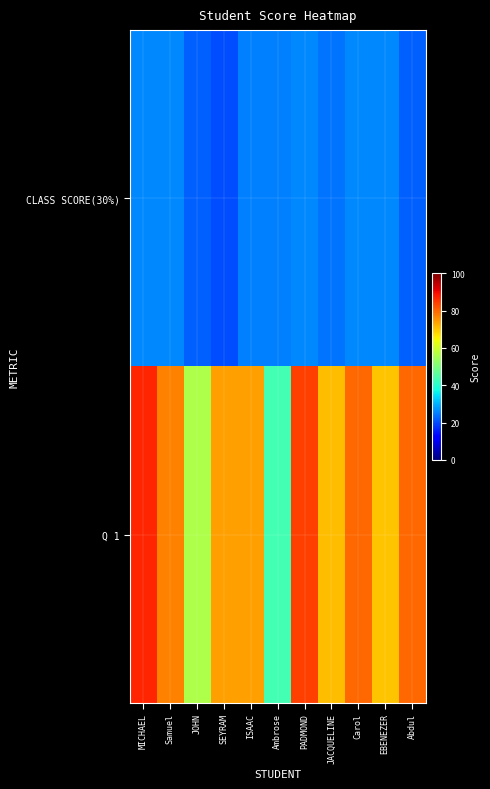

Which series has the largest range (max minus min)?

Q 1